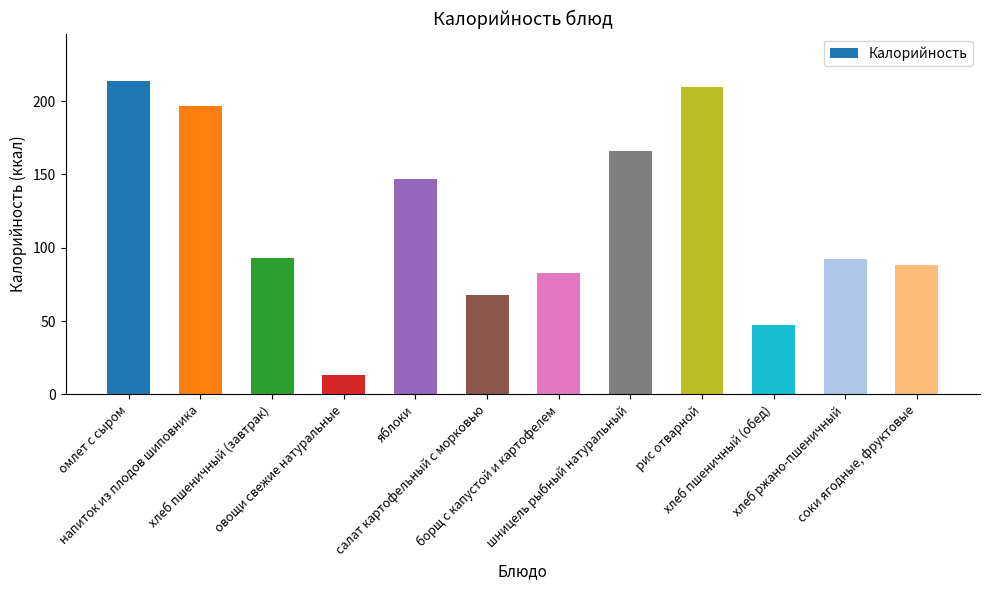

Between хлеб пшеничный (завтрак) and омлет с сыром, which is larger?

омлет с сыром